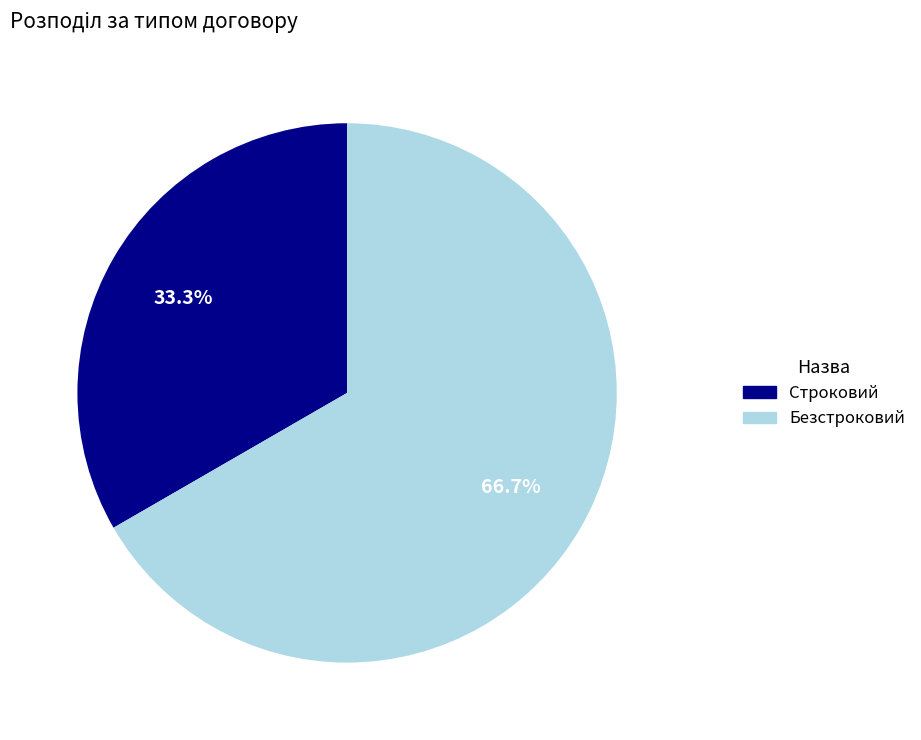

To the nearest percent, what is the difference between the Безстроковий and Строковий slice percentages?

33%